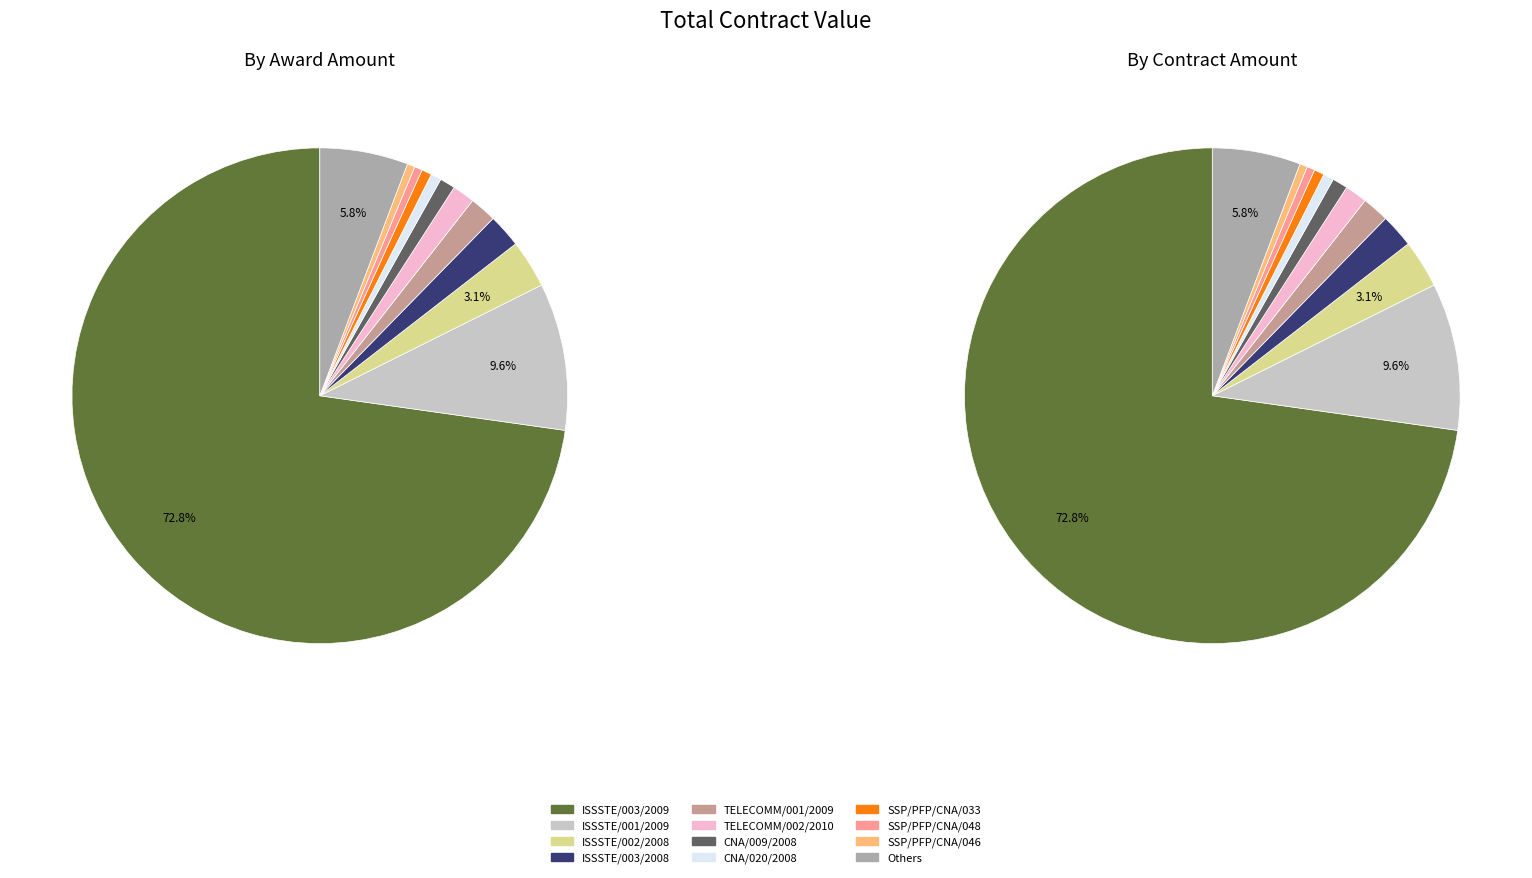

Is ISSSTE/003/2009 the majority of the pie?

Yes